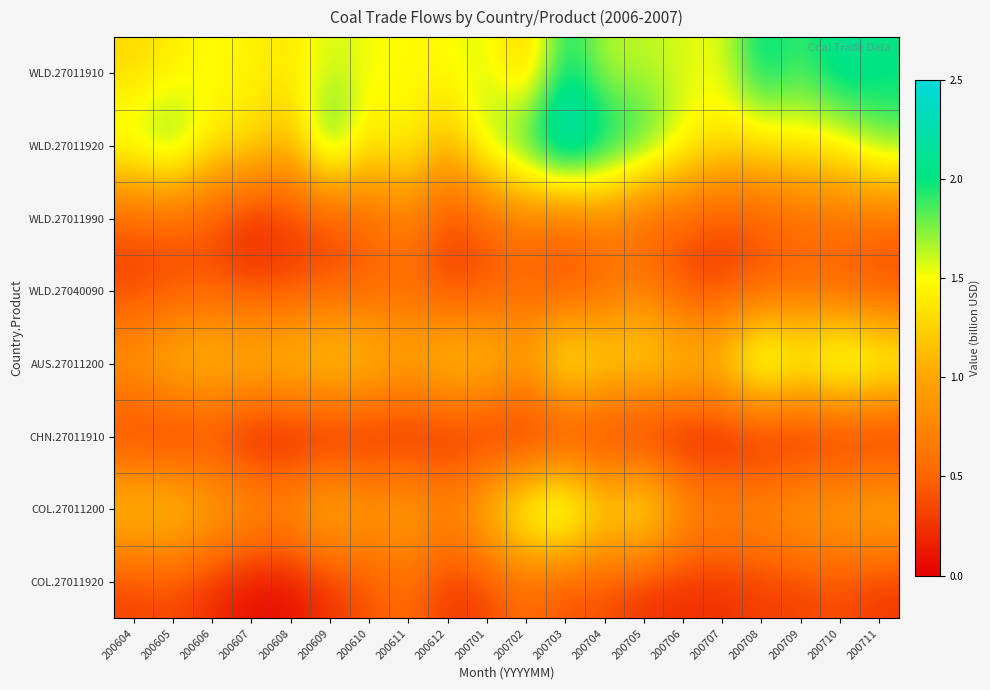

What is the greatest value displayed?

2.6